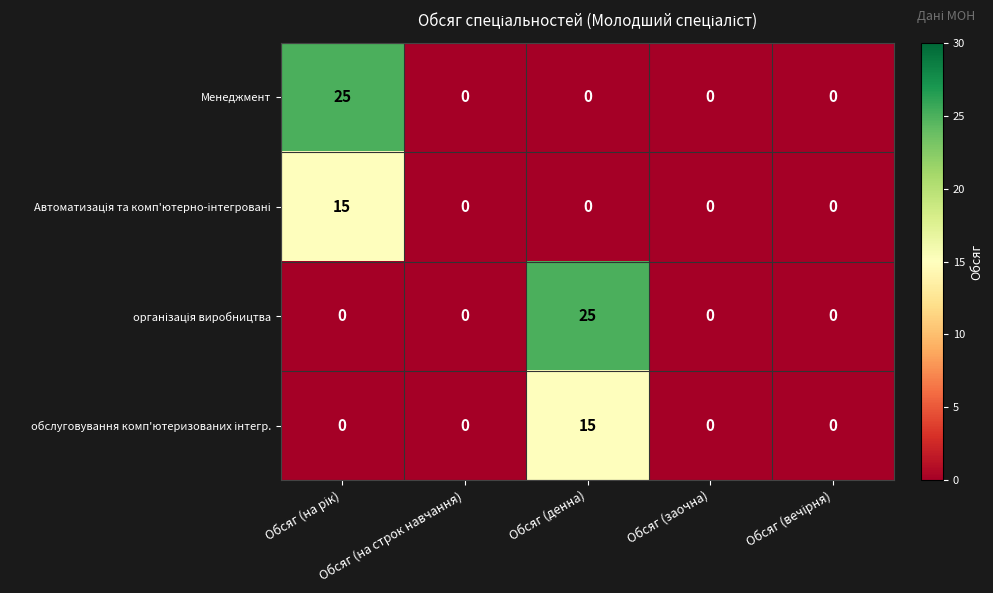

What is the highest value of the Менеджмент series?

25